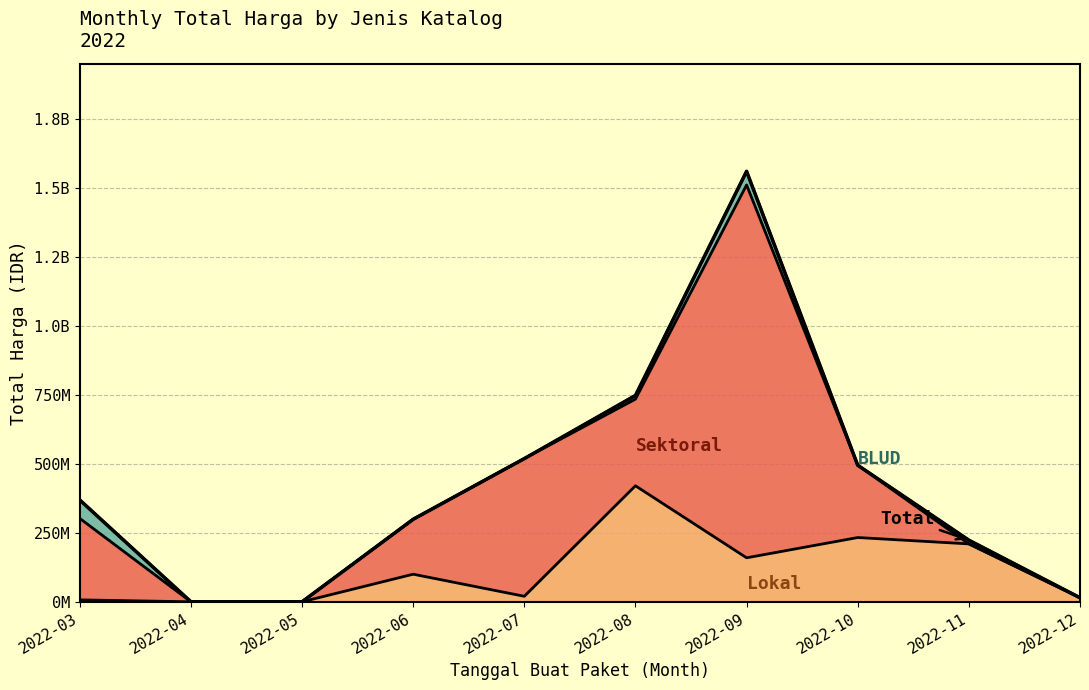

Reading left to right, extract all data points from this chart.

2022-03=369078245	2022-04=0	2022-05=0	2022-06=299200000	2022-07=519150000	2022-08=748088780	2022-09=1560637000	2022-10=495068150	2022-11=223382000	2022-12=14750000